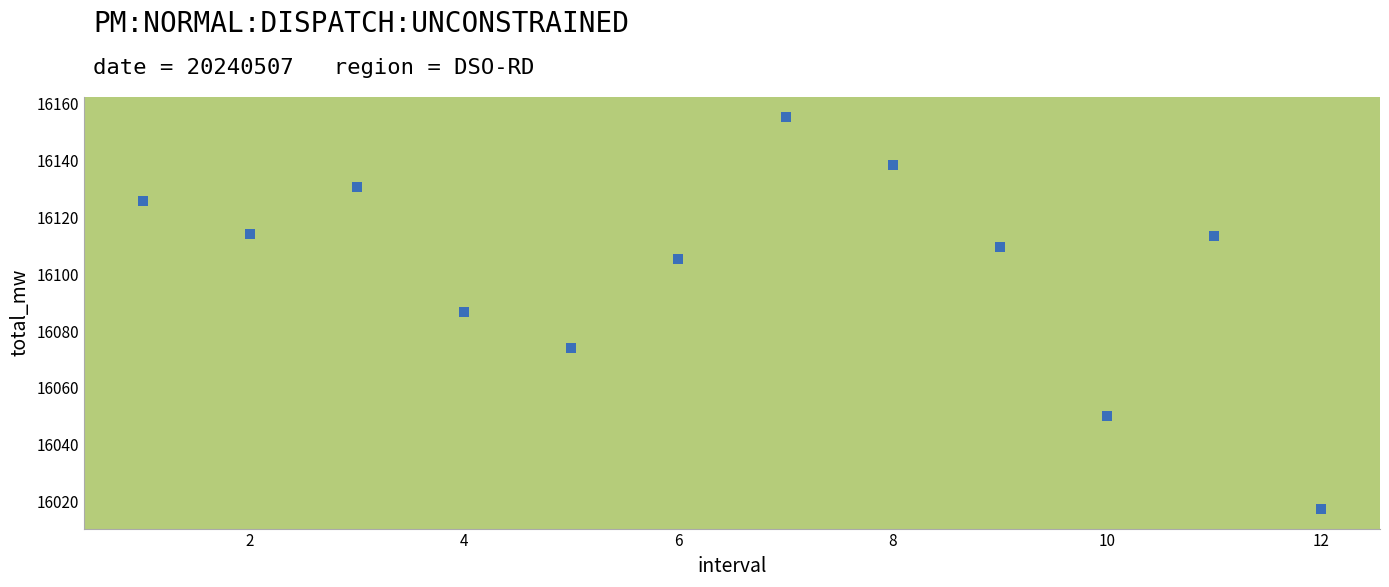

What is the average Y value?

16101.7